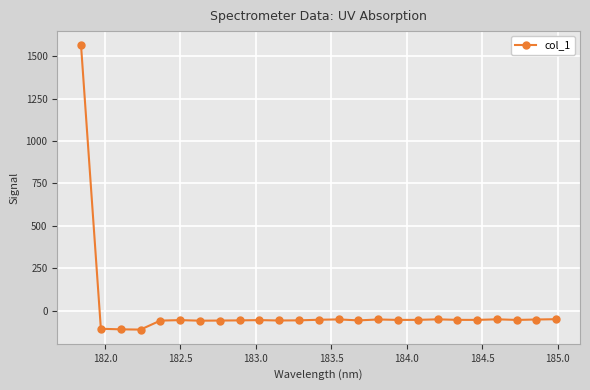

What is the smallest value displayed?

-110.5